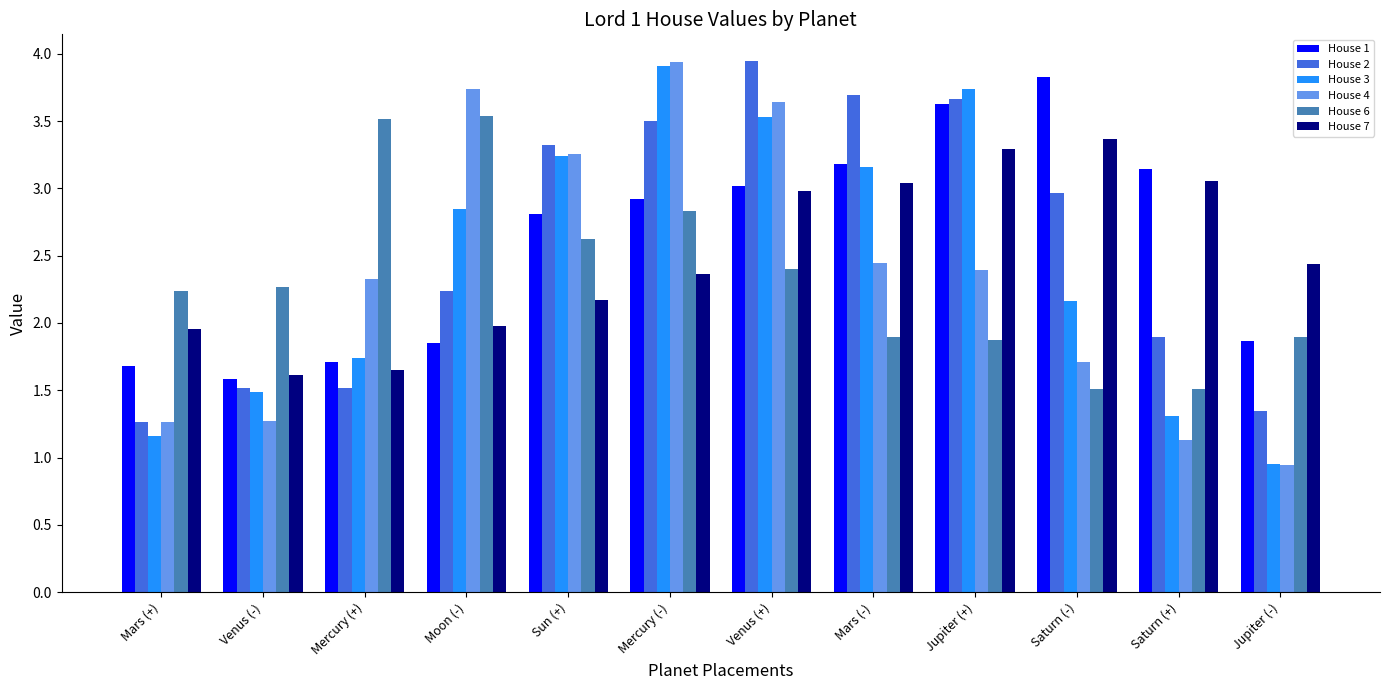

What is the total value across all series at Mercury (-)?

19.5